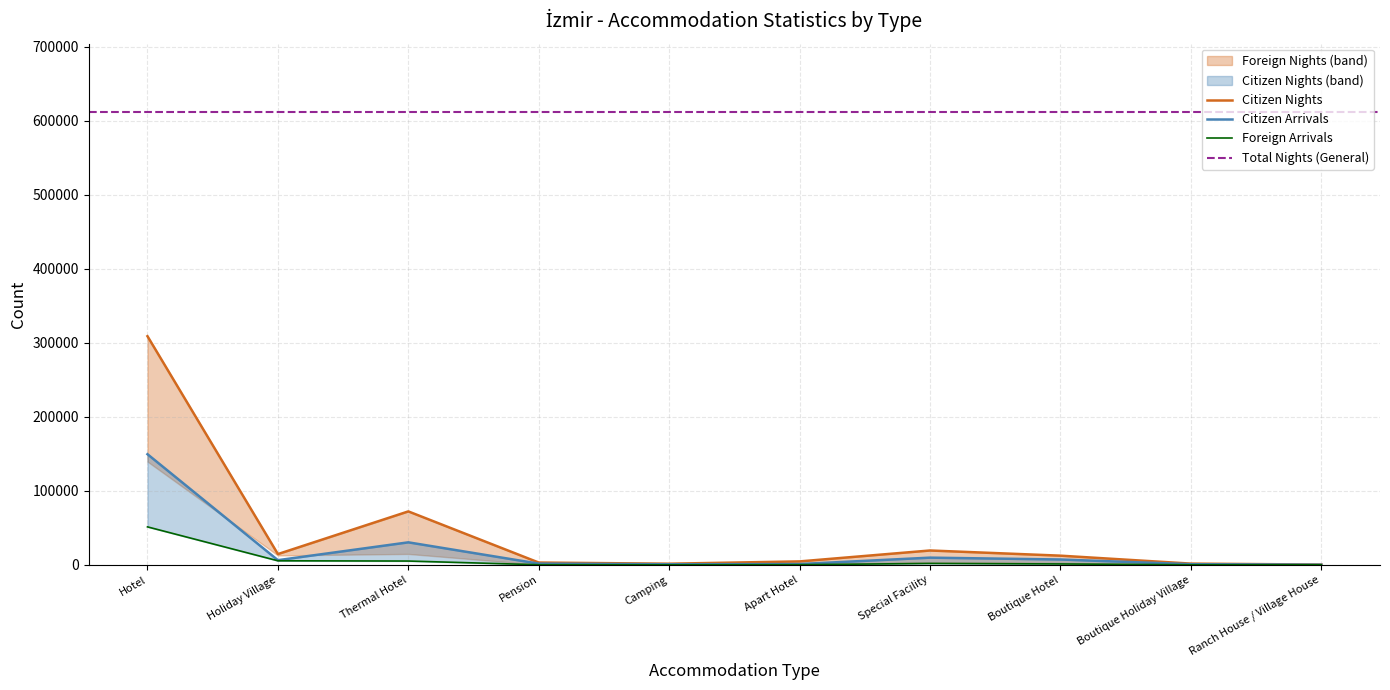

How many lines are shown in the chart?

3